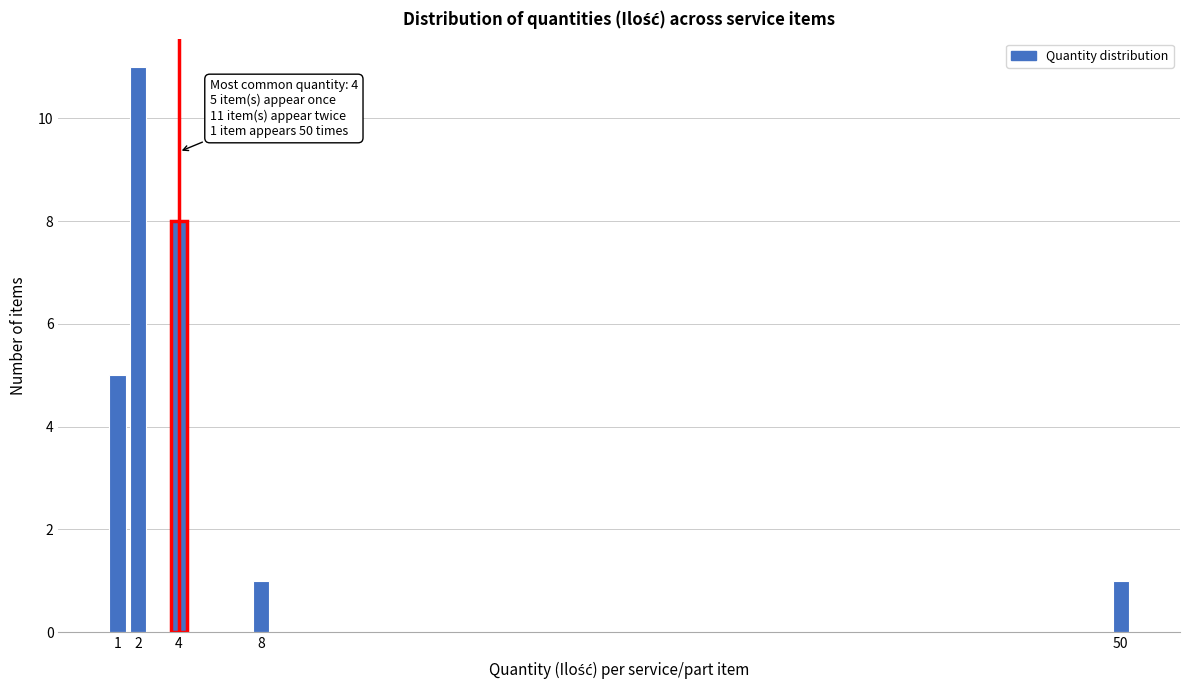

Reading left to right, transcribe all the data shown in this chart.

5	11	8	1	1